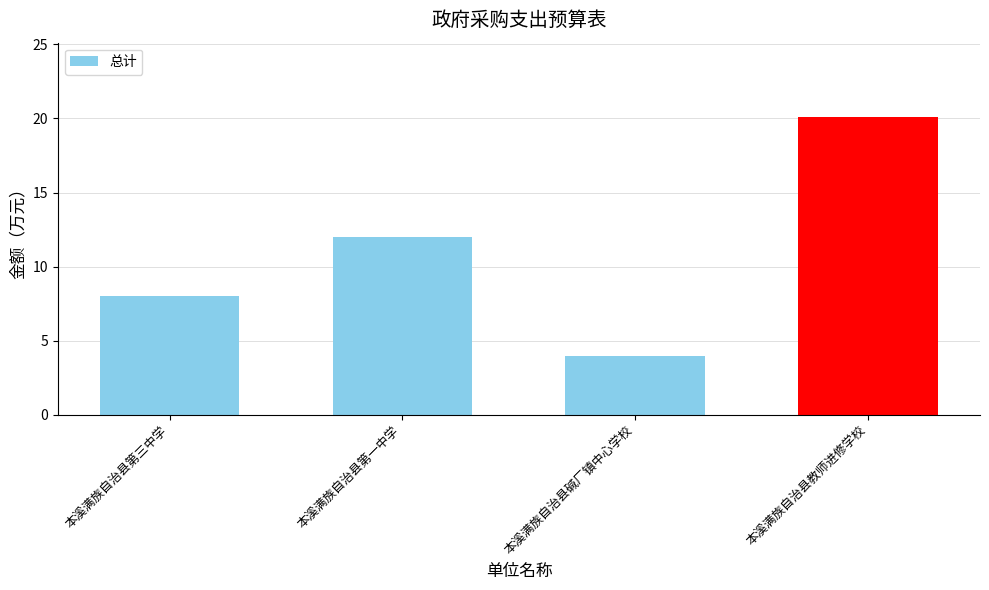

Reading left to right, transcribe all the data shown in this chart.

8.0	12.0	4.0	20.1